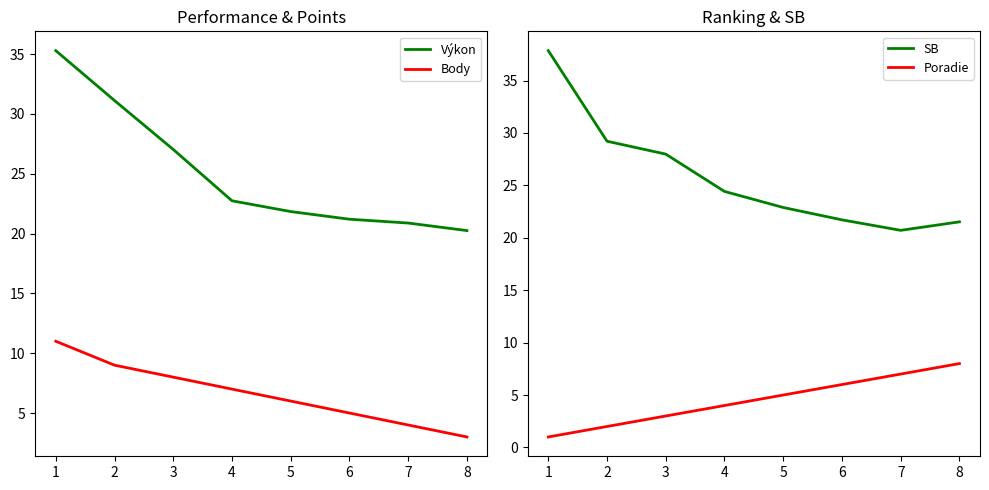

Which category has the highest value in the Body series?

1